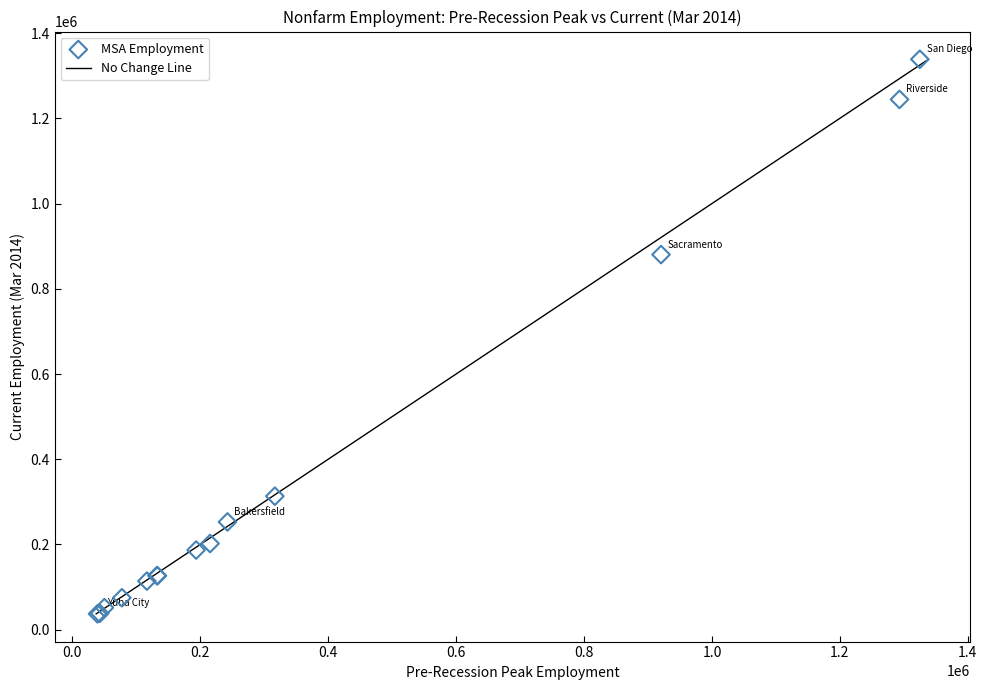

What Y value in the scatter plot is closest to 687850?

880200